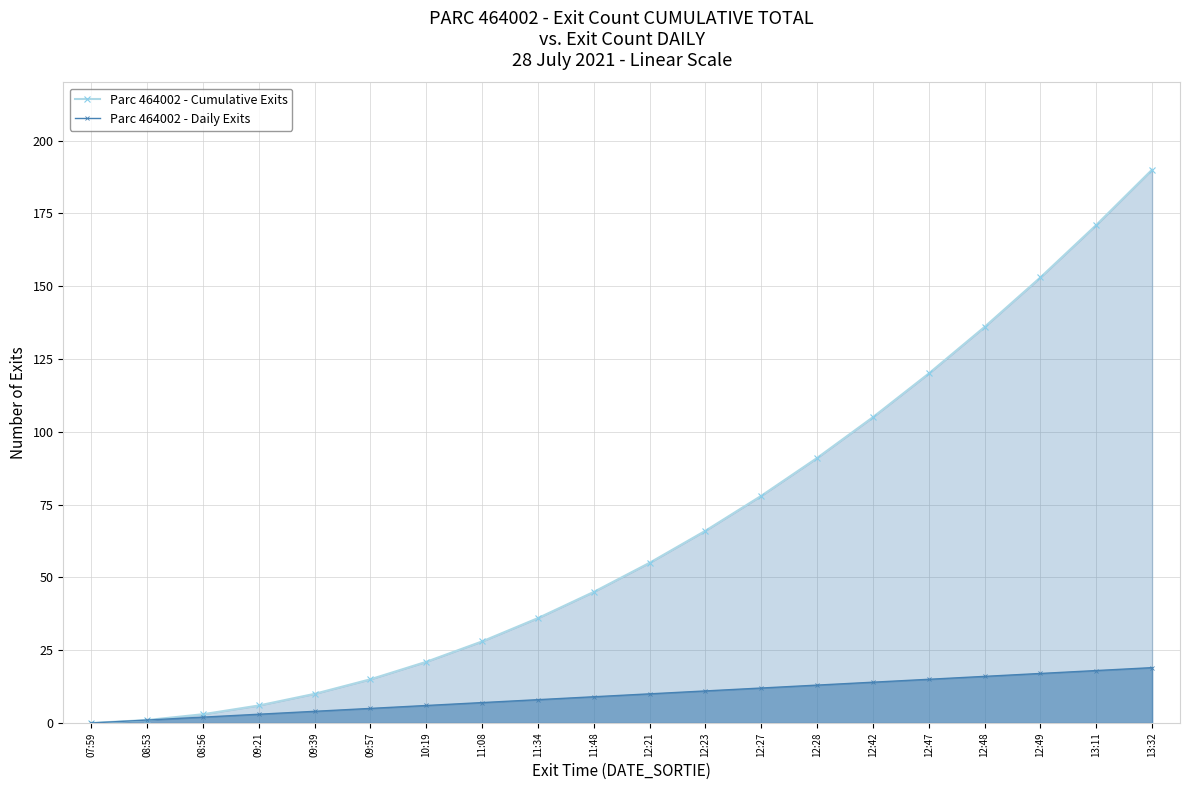

What is the difference between the maximum and minimum values in the Parc 464002 - Cumulative Exits series?

190